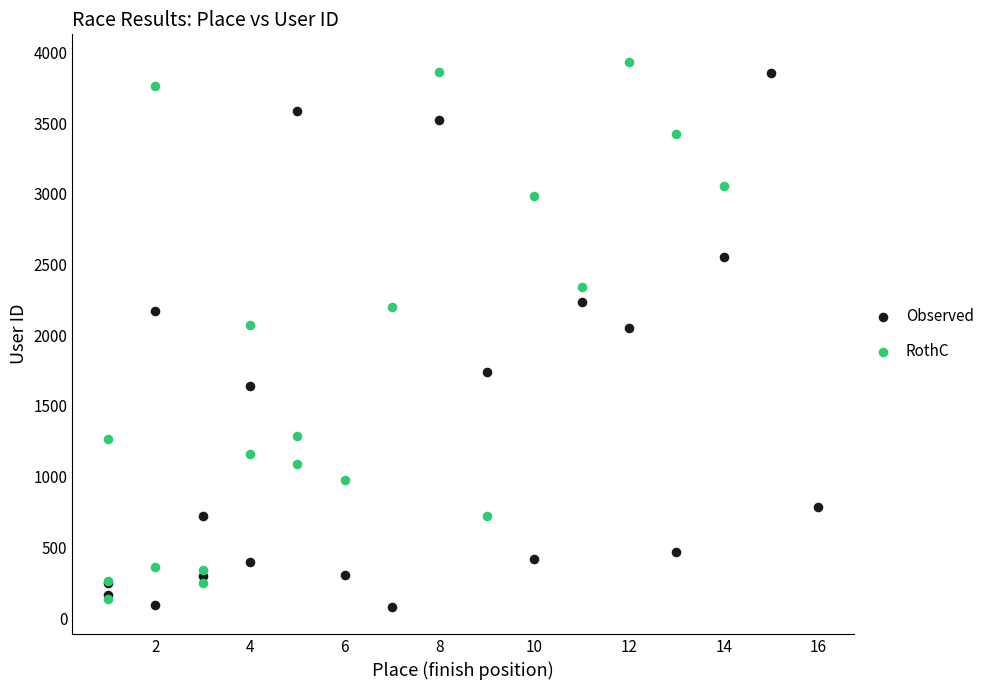

What are all the series names shown in the legend?

Observed, RothC